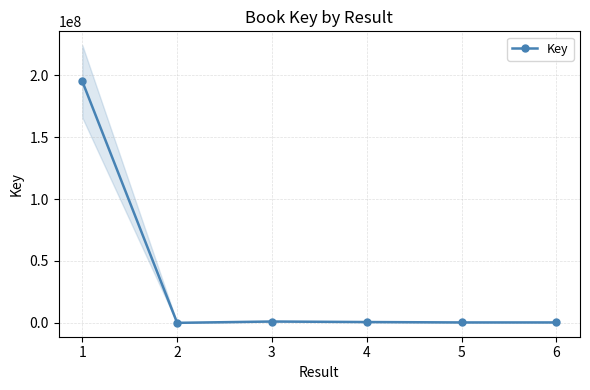

What is the maximum value for Key?

195040054